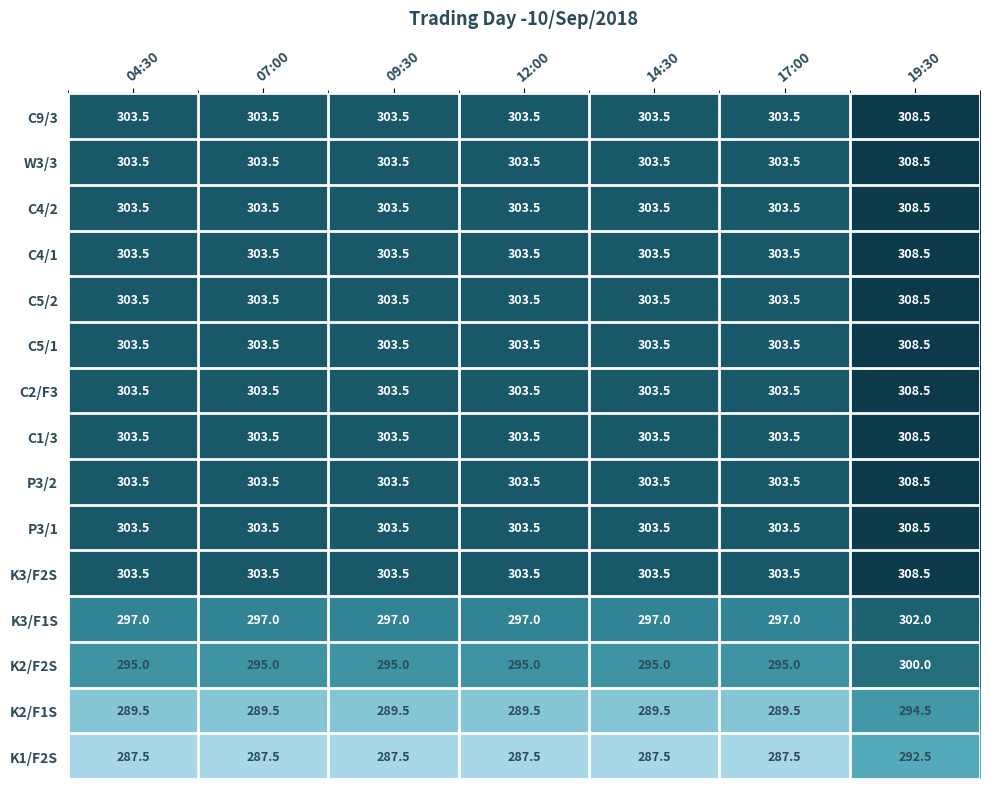

What is the smallest value displayed?

287.5